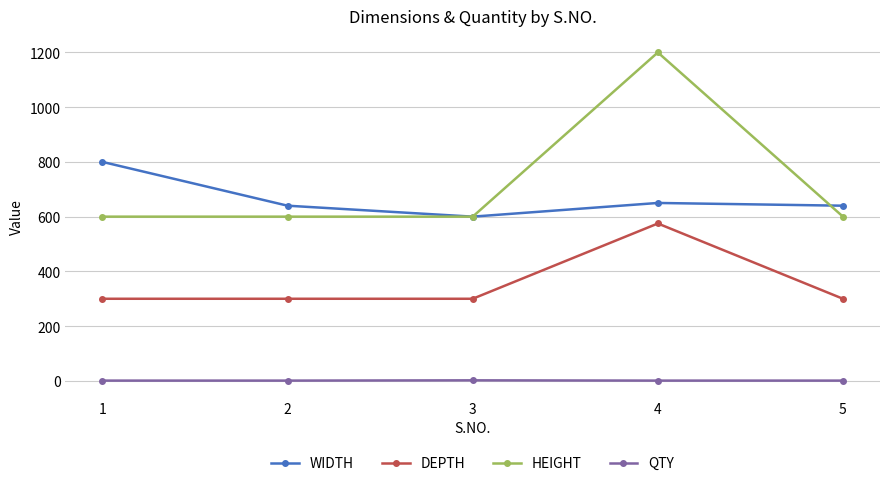

Where is the first local maximum for WIDTH?

4